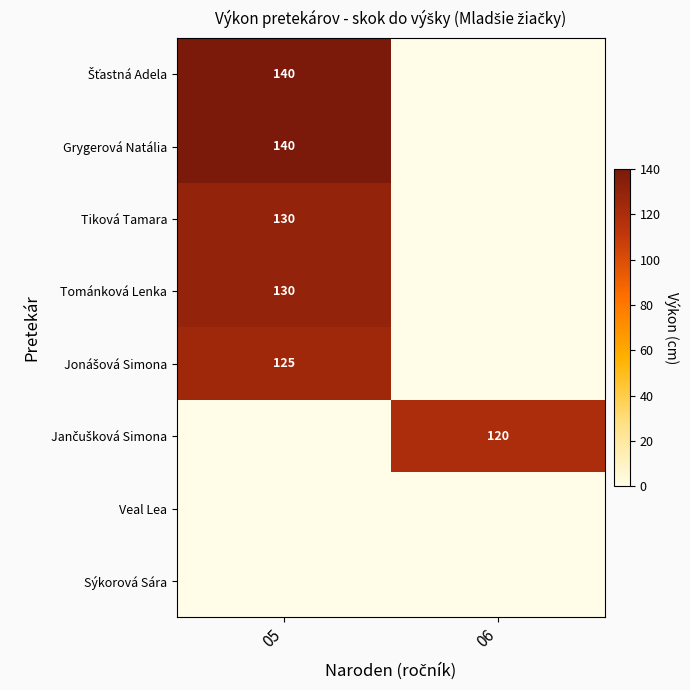

The Grygerová Natália series shows 37 at 05. True or false?

False